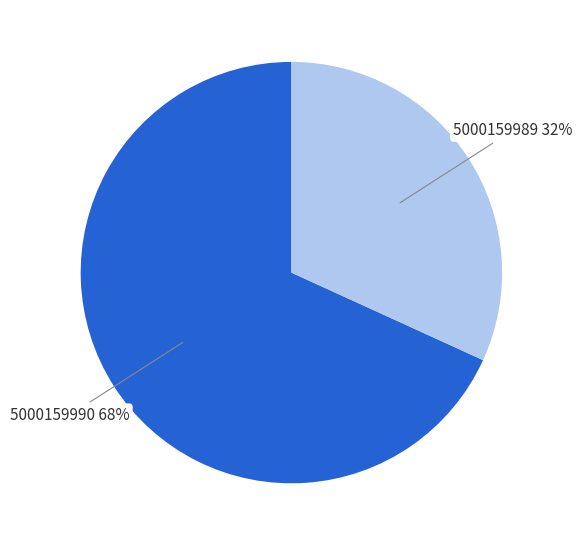

Is there a majority slice in this chart?

Yes